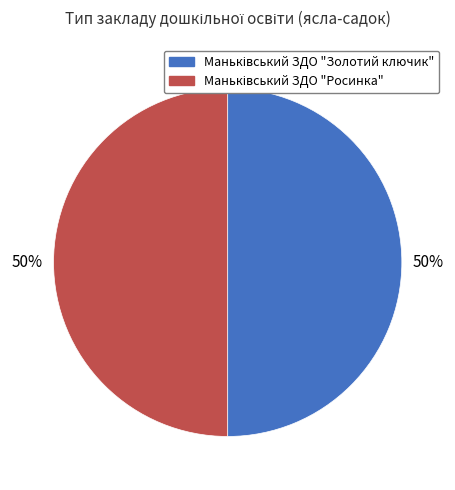

To the nearest percent, what is the average slice percentage?

50%